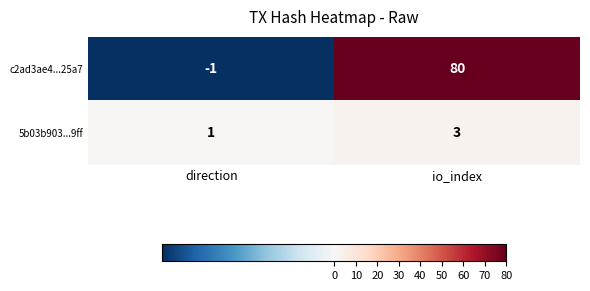

True or false: 5b03b903...9ff has a value of 1 at direction.

True